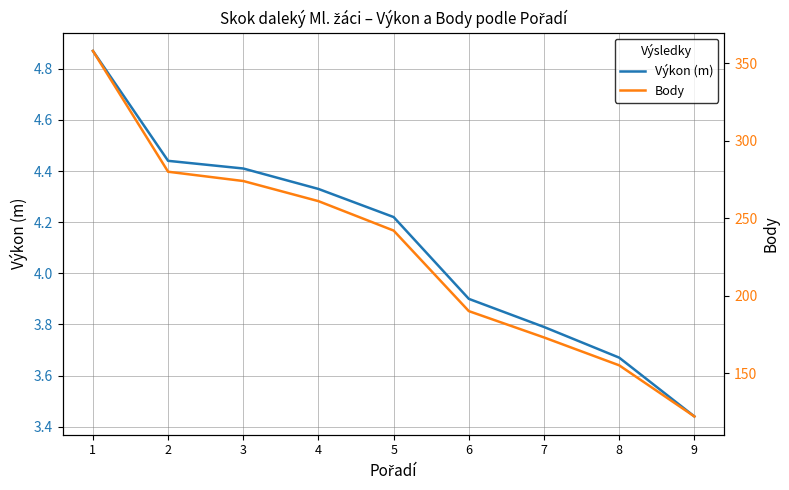

True or false: Výkon (m) has more than 2 interior local peaks.

False